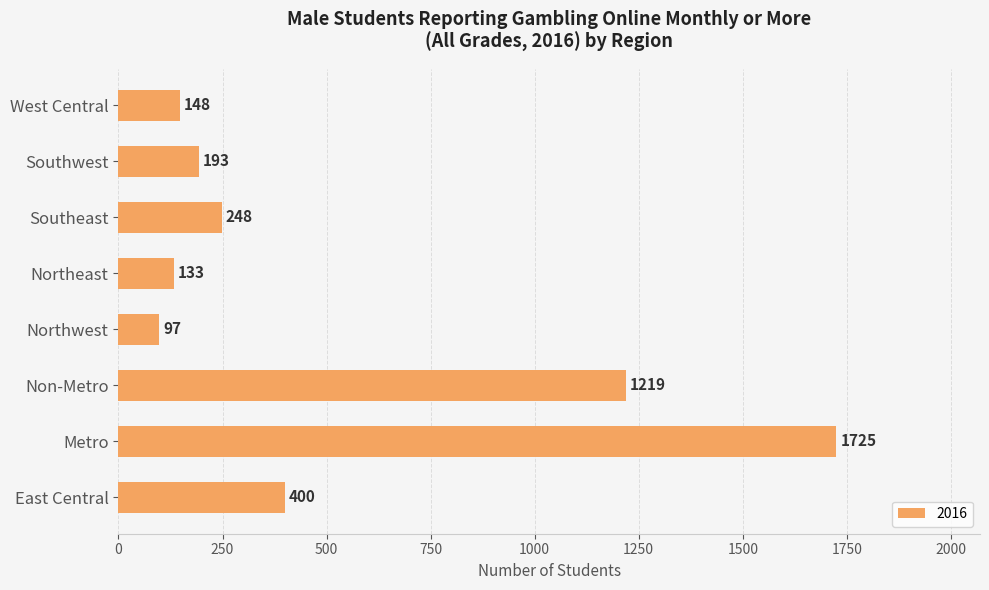

At which category does the chart reach its peak across all series?

Metro